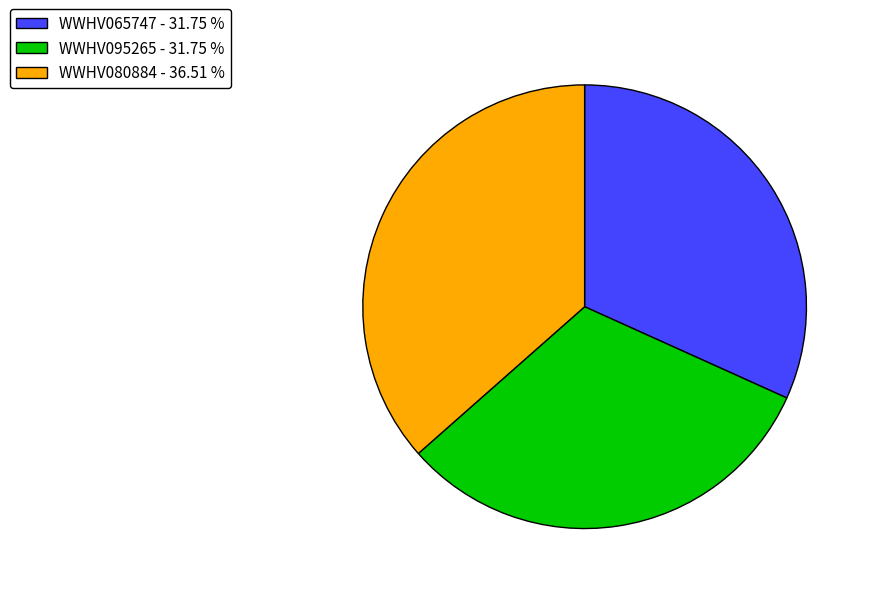

Approximately how many times larger is the value at WWHV095265 - 31.75 % compared to WWHV080884 - 36.51 %?

0.9